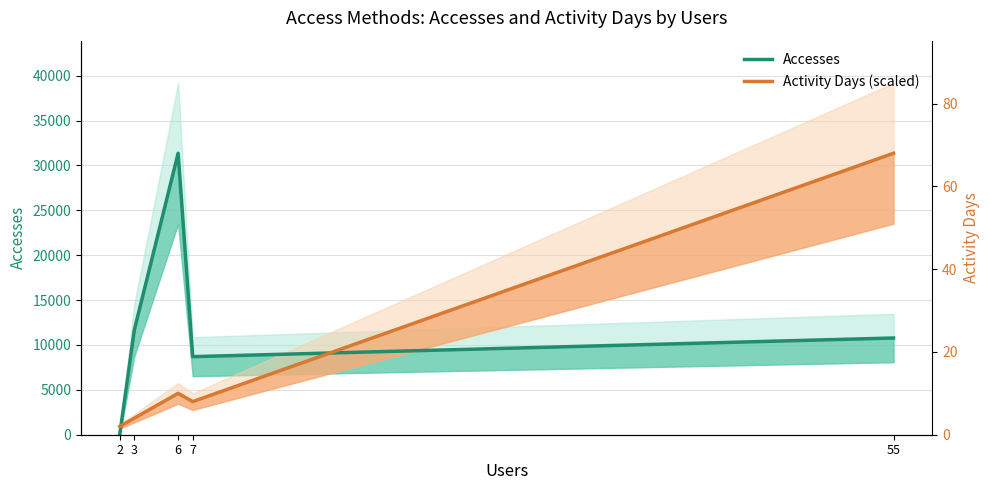

The value of Activity Days (scaled) at 6 is 7104.0. True or false?

False